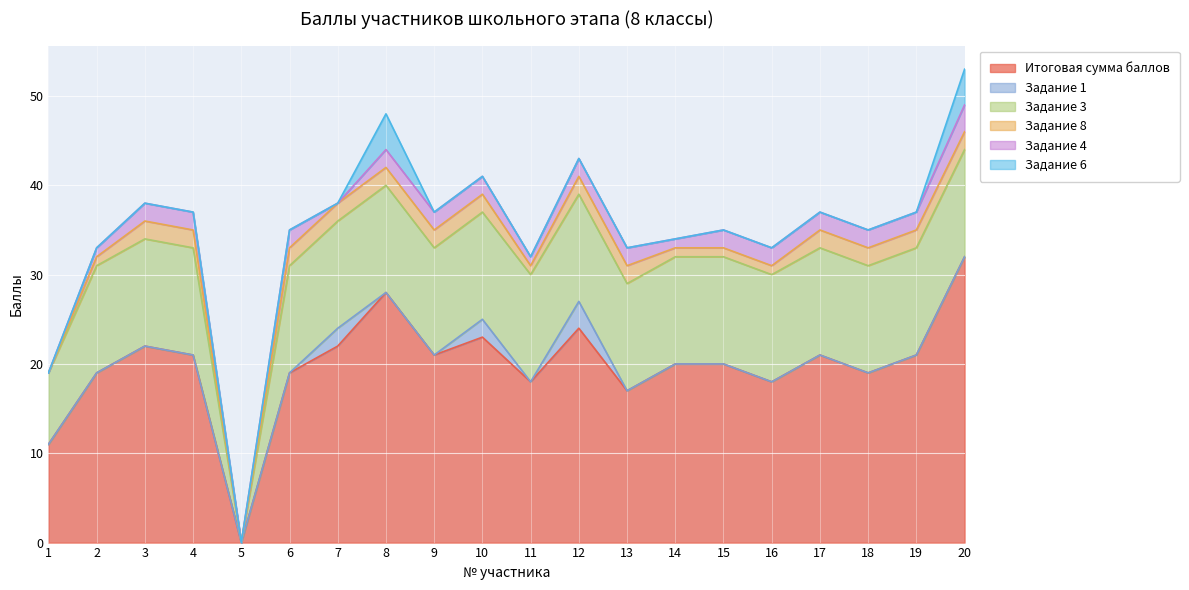

Count the Задание 1 values in the range 0 to 1.

17